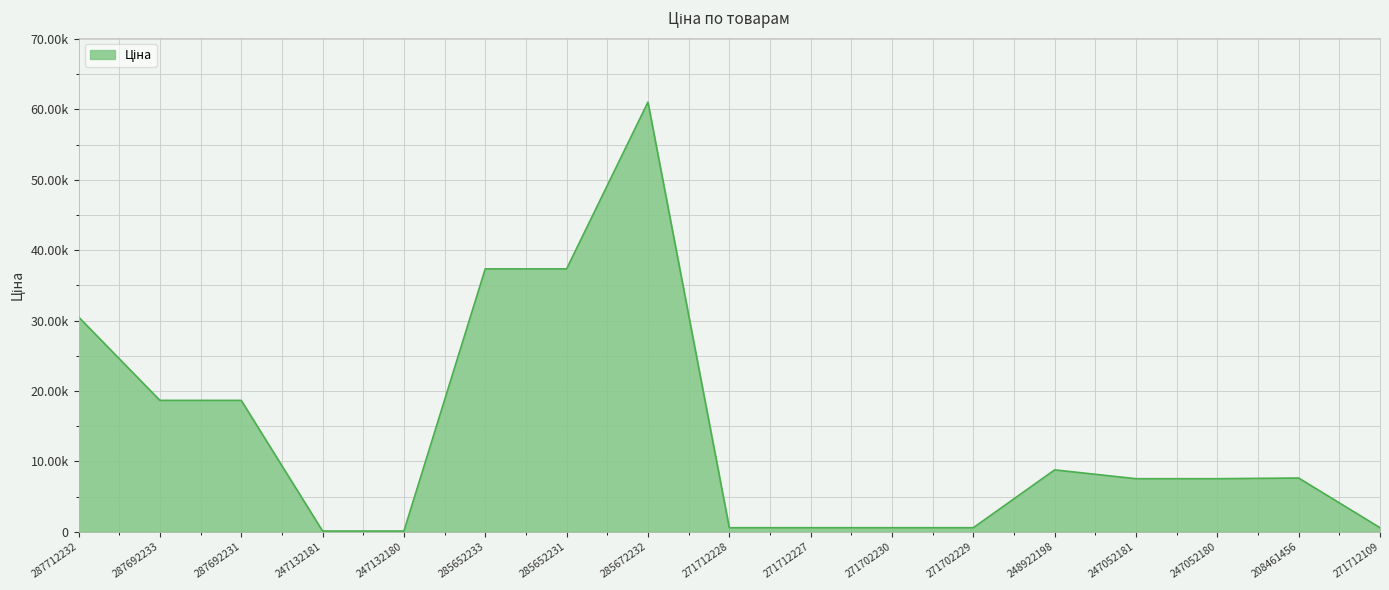

Is this an area chart (filled region under the line)?

Yes